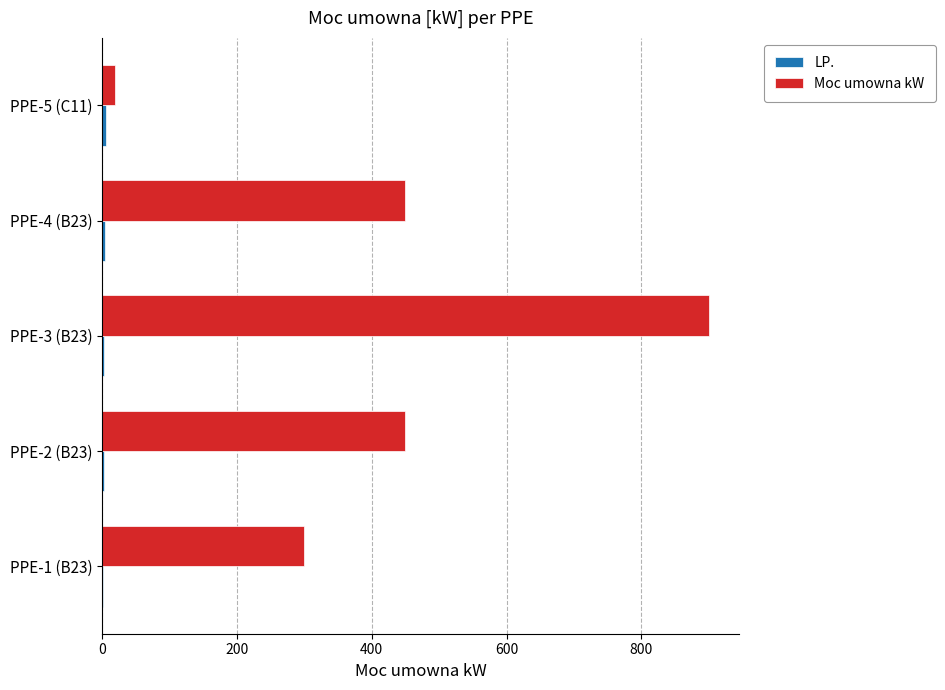

True or false: Moc umowna kW has a value of 97 at PPE-1 (B23).

False